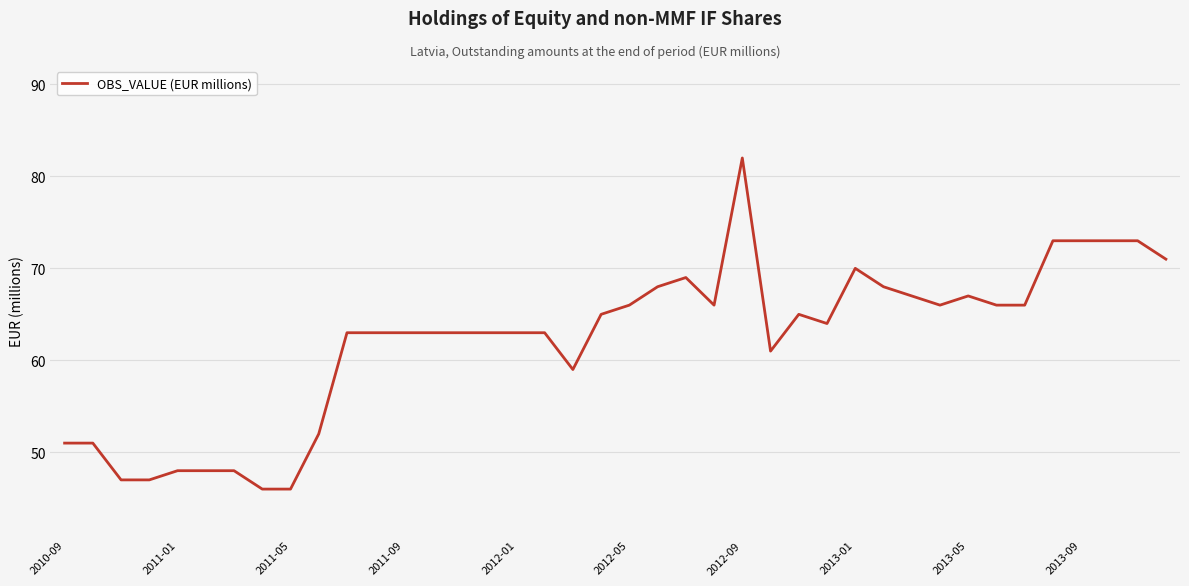

What is the maximum value shown in the chart?

82